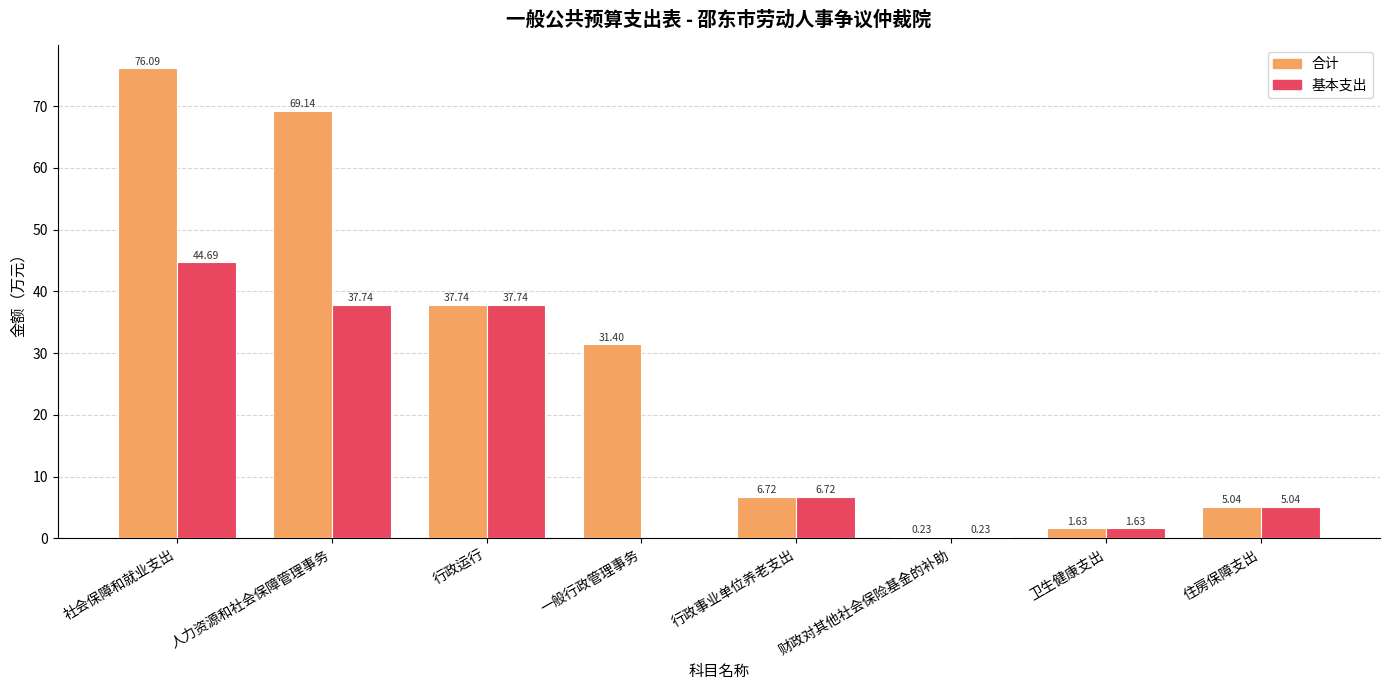

What is the sum of the 合计 values at 行政事业单位养老支出 and 卫生健康支出?

8.4